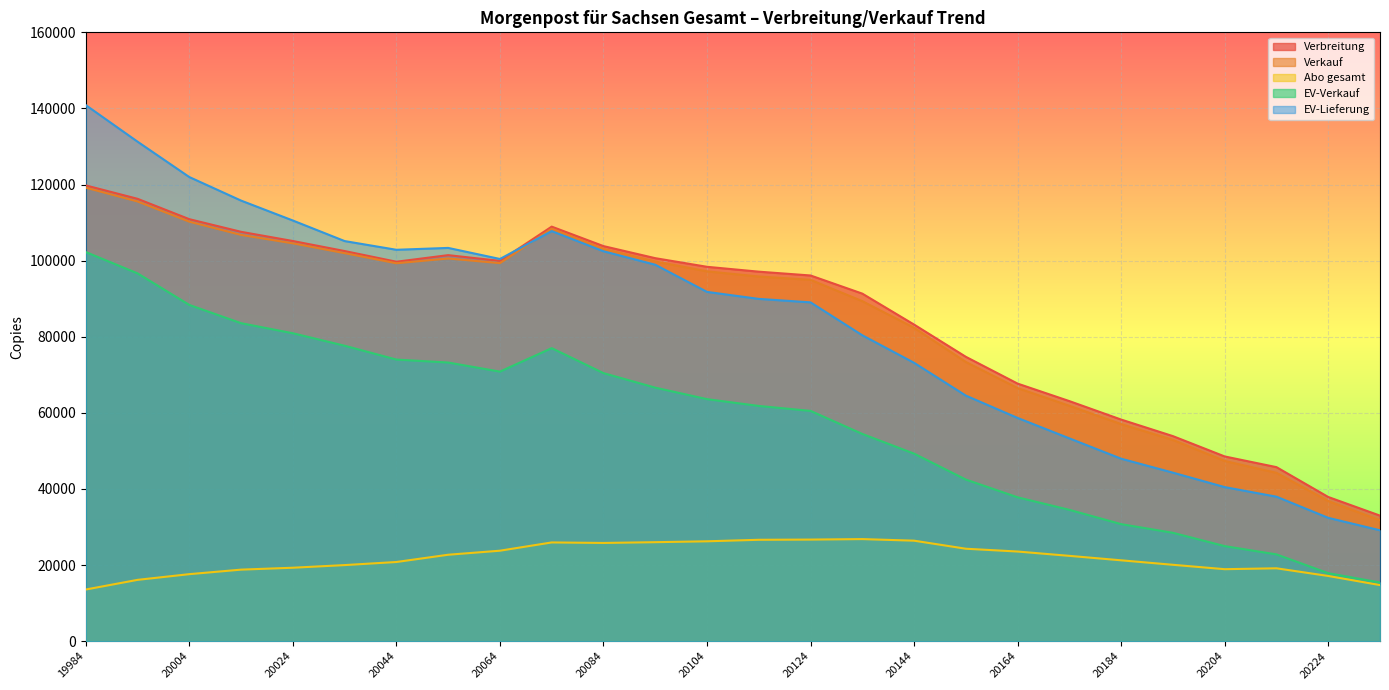

Where does the Verkauf series first go above 97196?

19984